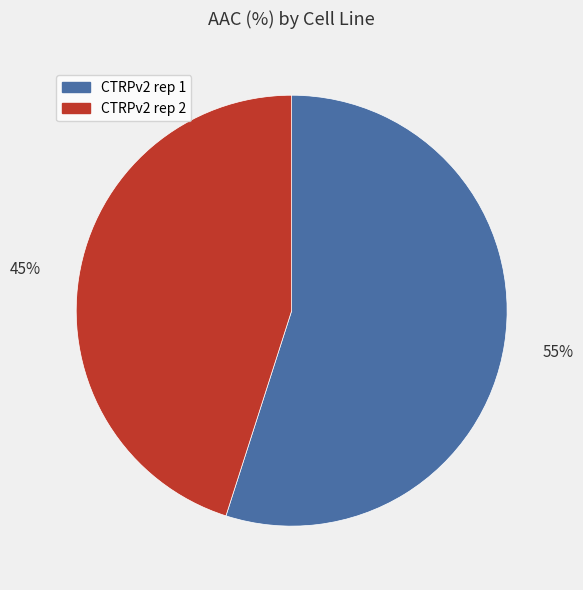

The CTRPv2 rep 2 slice represents 45% of the pie. True or false?

True